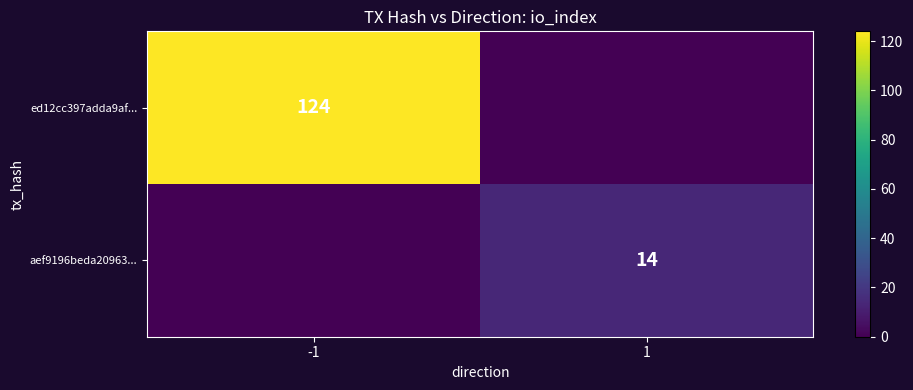

At how many categories does at least one series exceed 95?

1